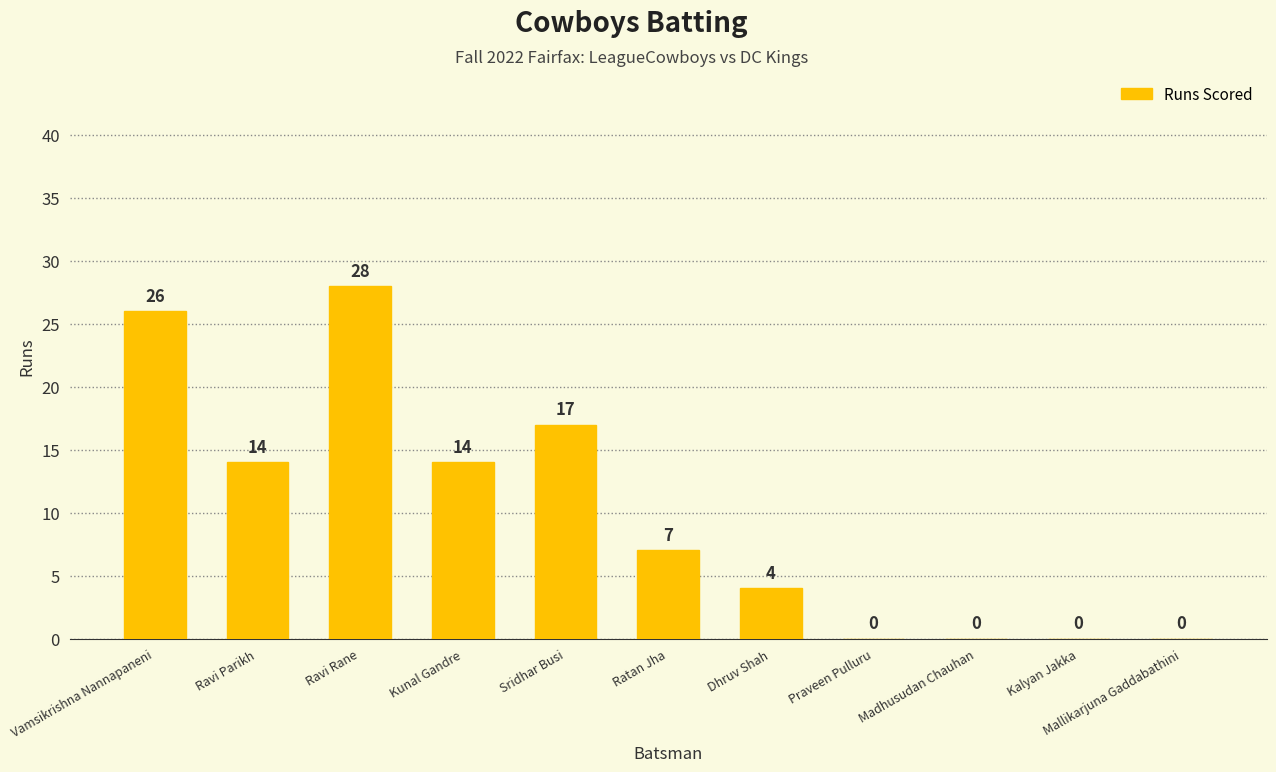

Which category has the highest value across all series?

Ravi Rane